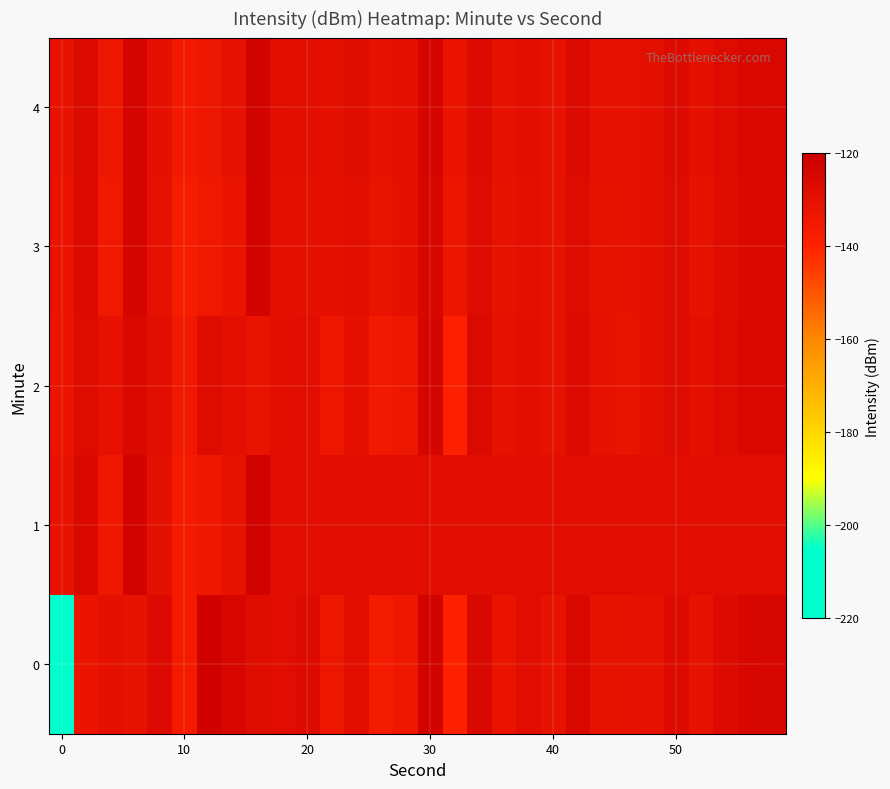

Rank the series by their maximum value, from highest to lowest.

0, 1, 4, 3, 2